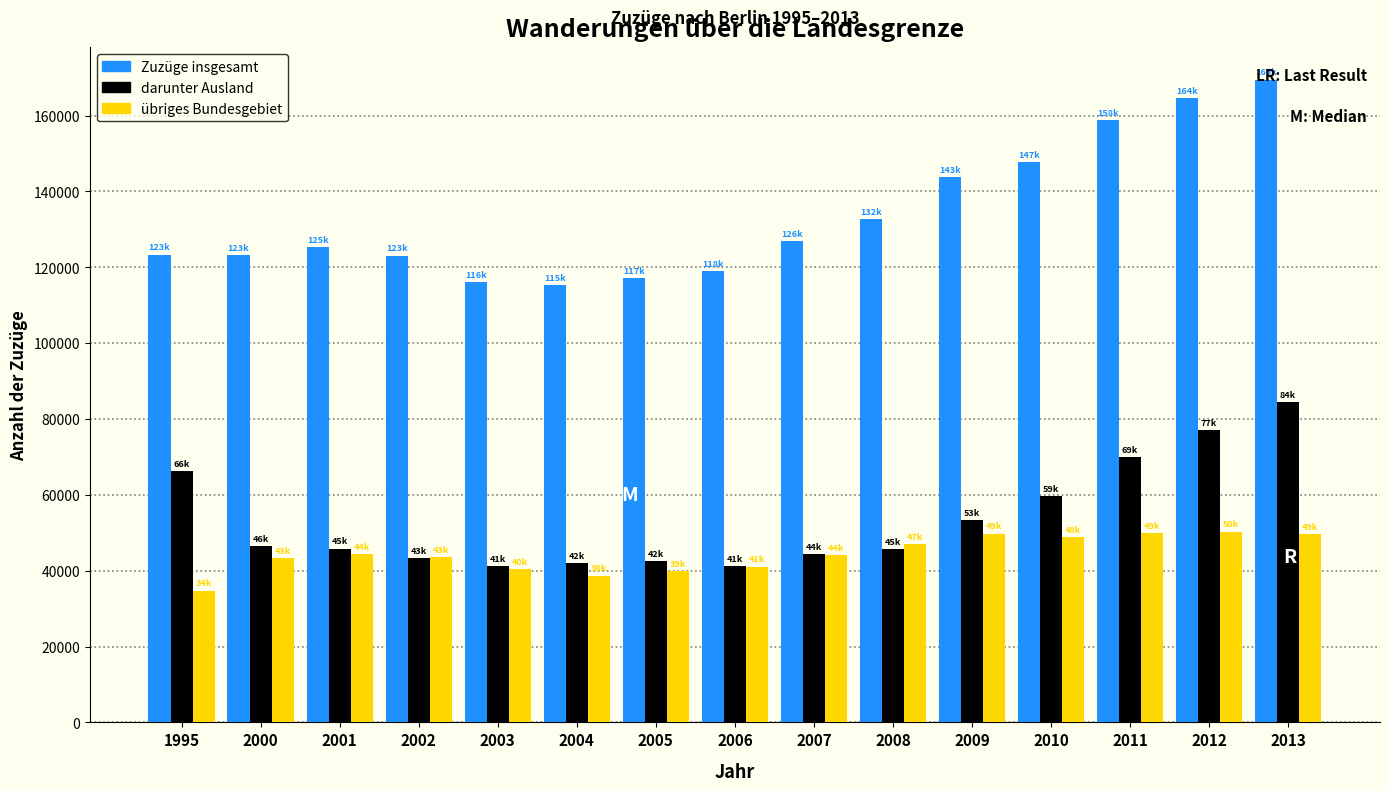

What is the total value across all series at 2012?

291967